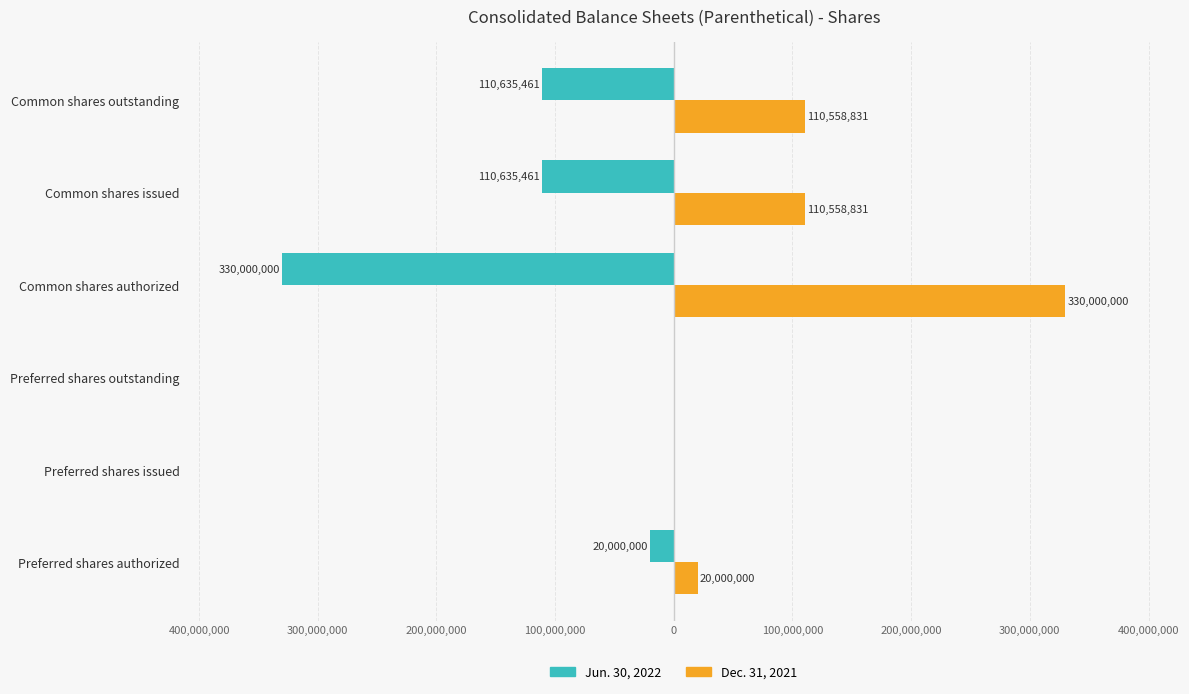

What are all the series names shown in the legend?

Jun. 30, 2022, Dec. 31, 2021